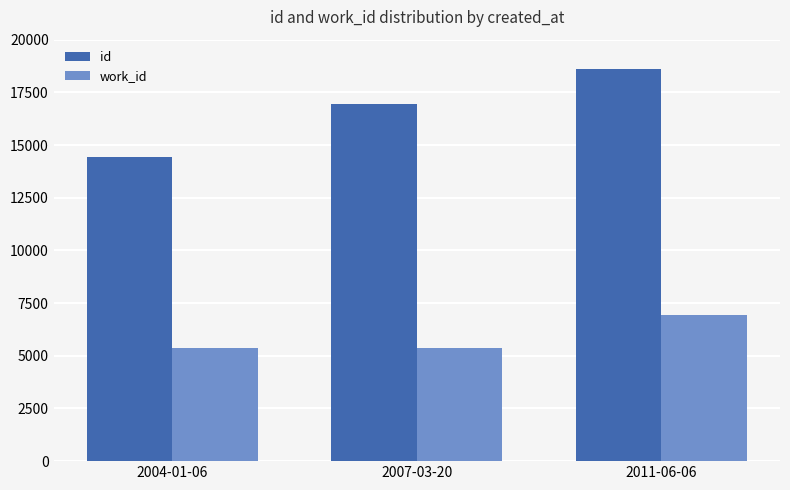

How many work_id values are between 5366 and 6925?

3